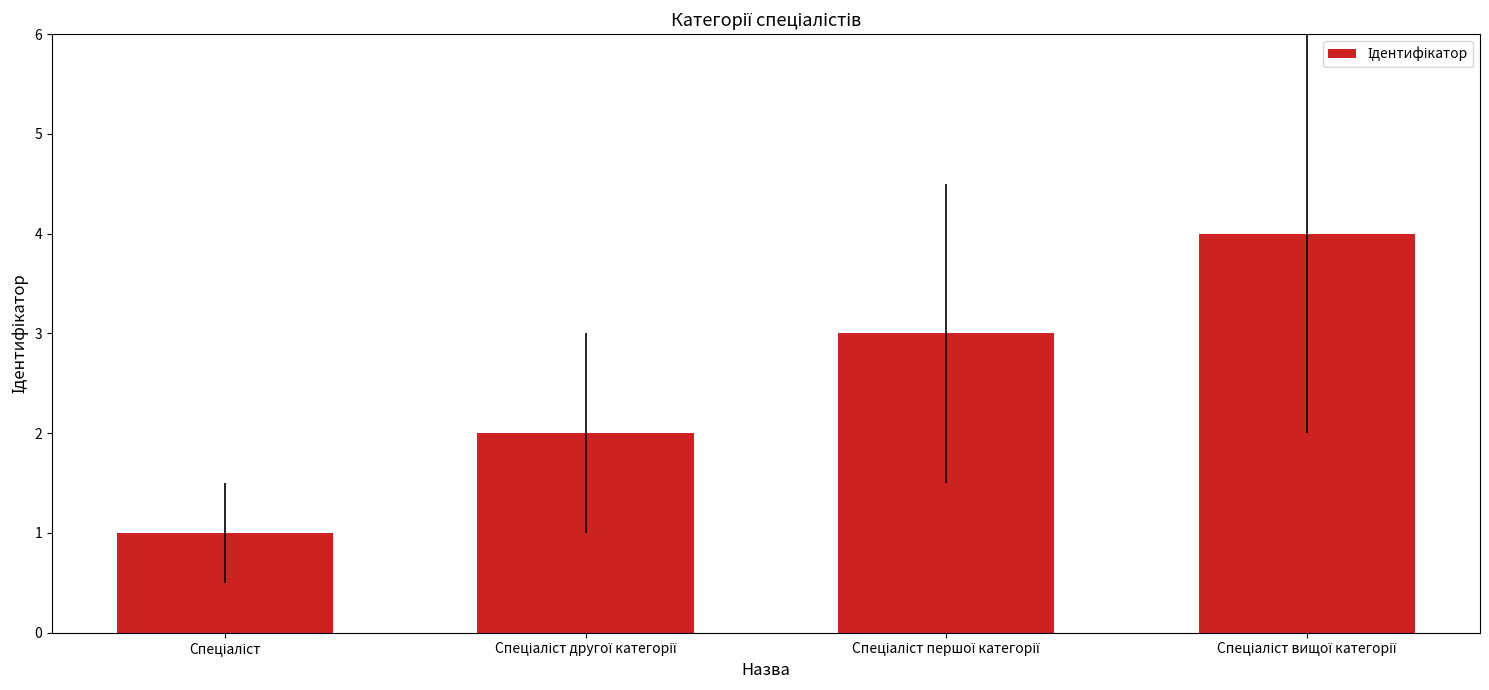

What is the maximum value shown in the chart?

4